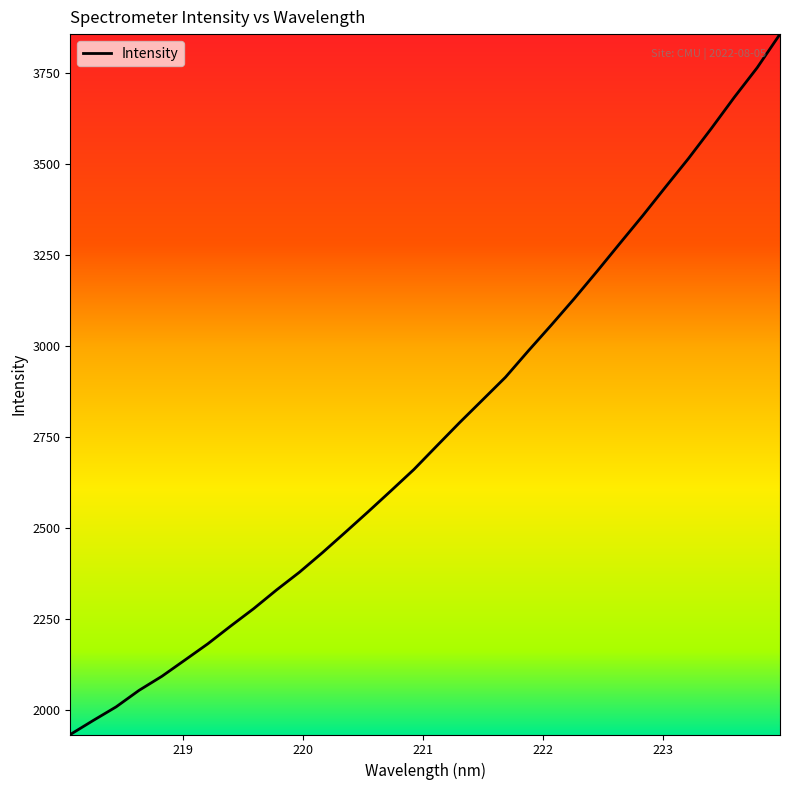

What is the minimum value shown in the chart?

1933.8